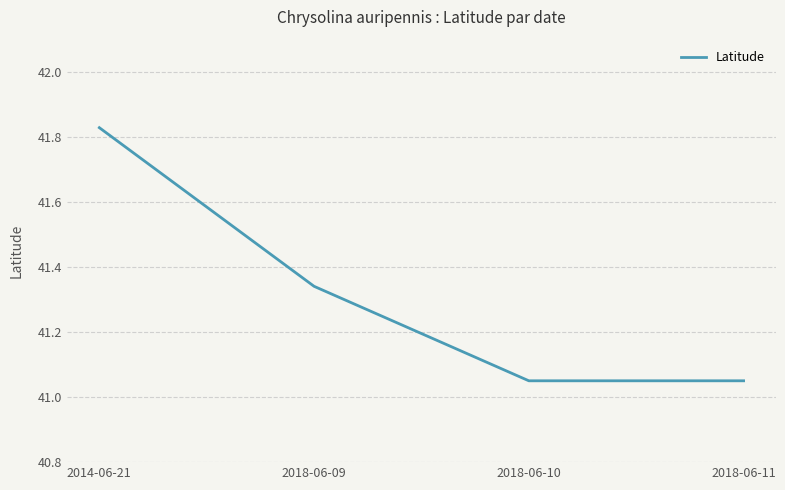

What is the difference between the second highest and minimum values?

0.3